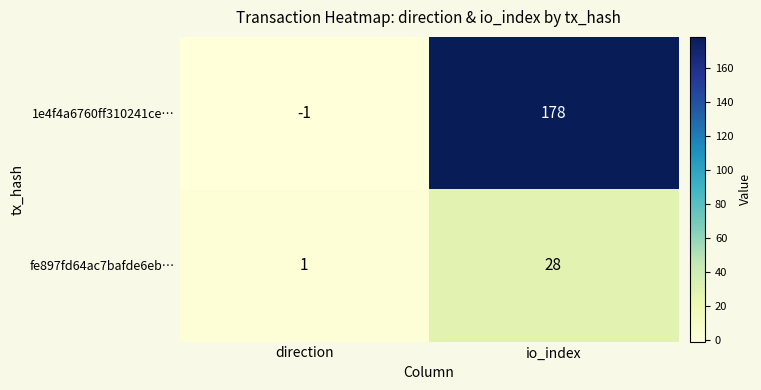

What is the total value across all series at io_index?

206